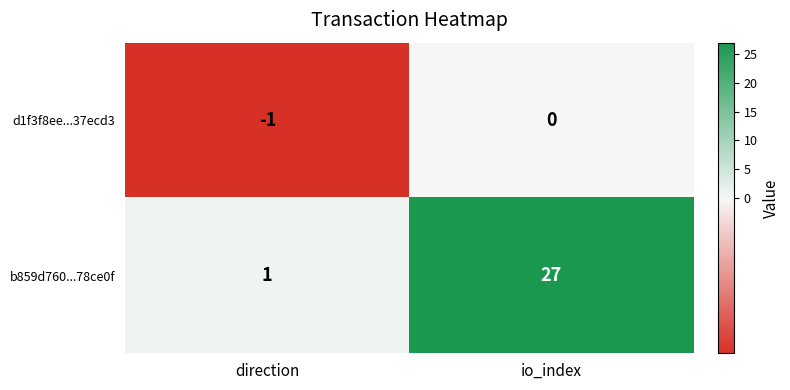

Which series has the largest total across all categories?

b859d760...78ce0f